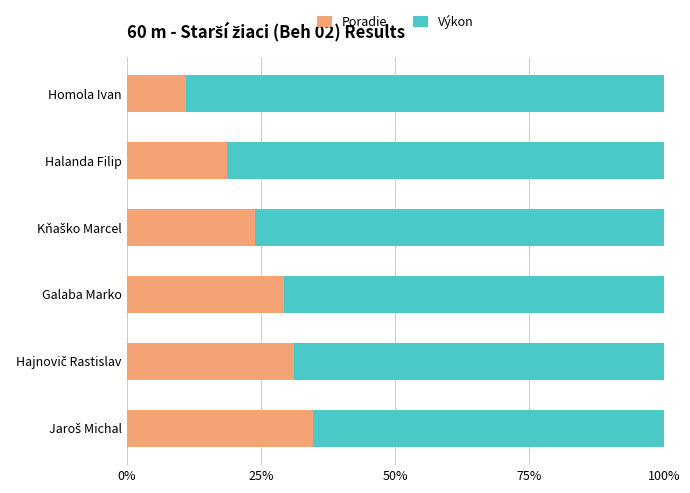

What is the difference between the maximum and second lowest values in the Poradie series?

0.2